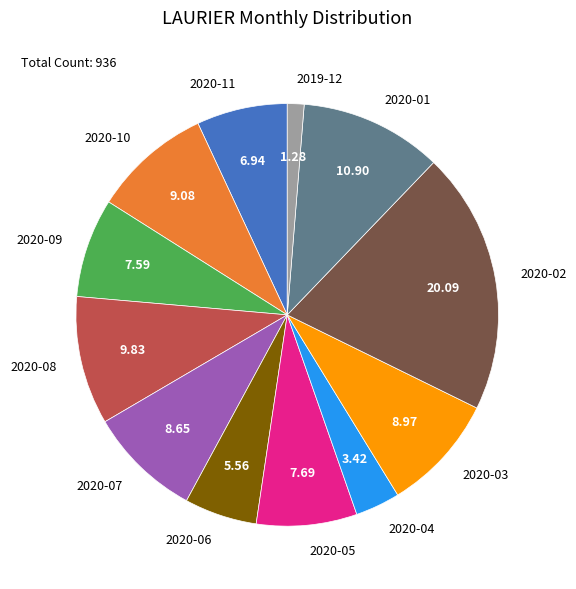

Is there a majority slice in this chart?

No